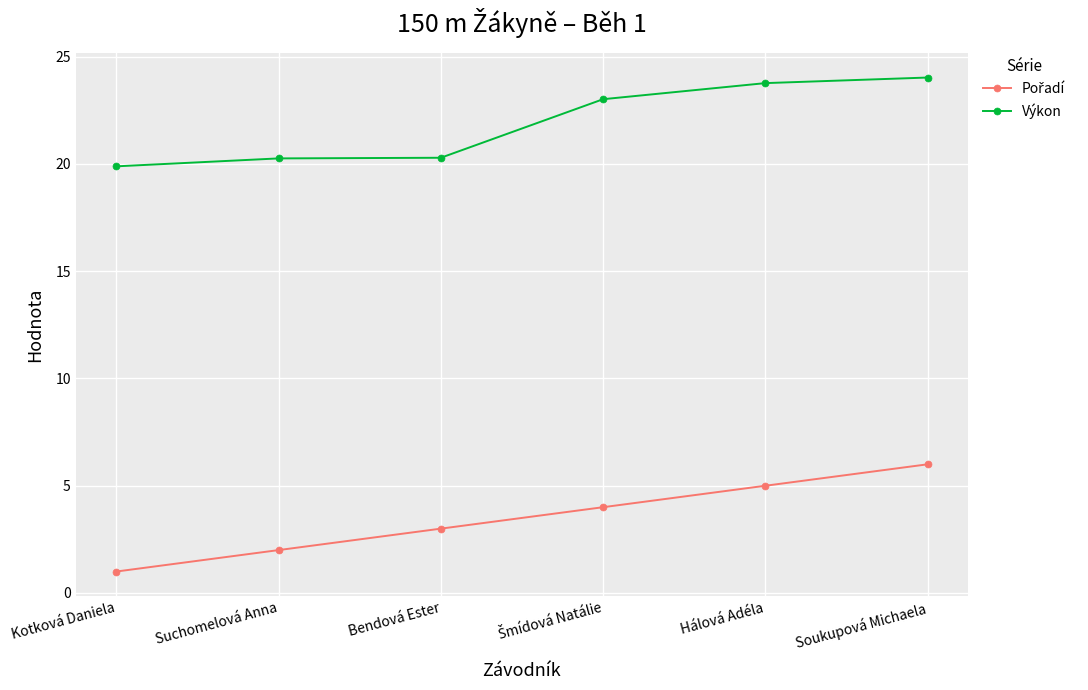

What is the difference between the maximum and minimum values in the Výkon series?

4.1